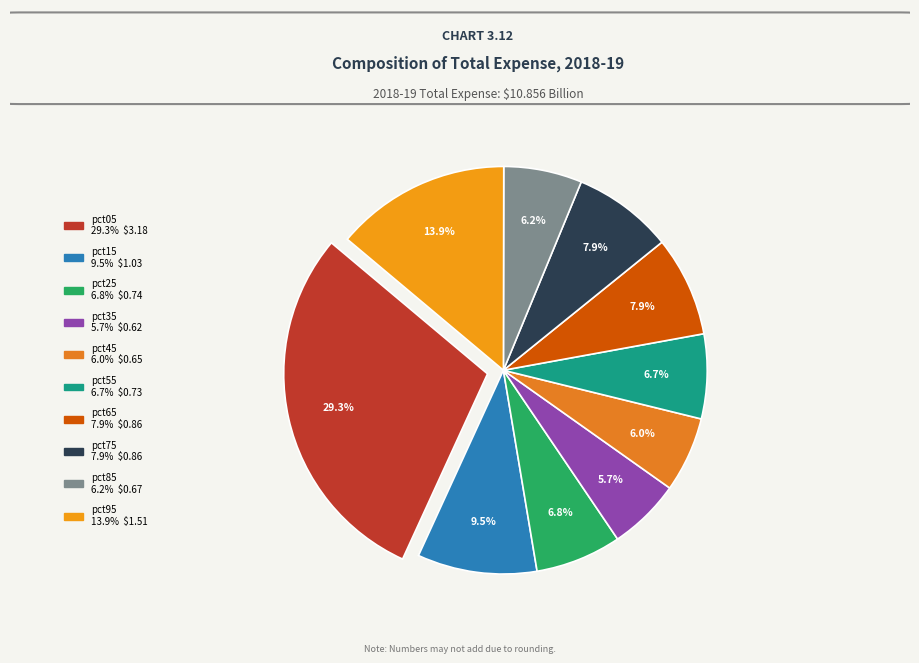

What is the total percentage of pct95 and pct85?

20.1%